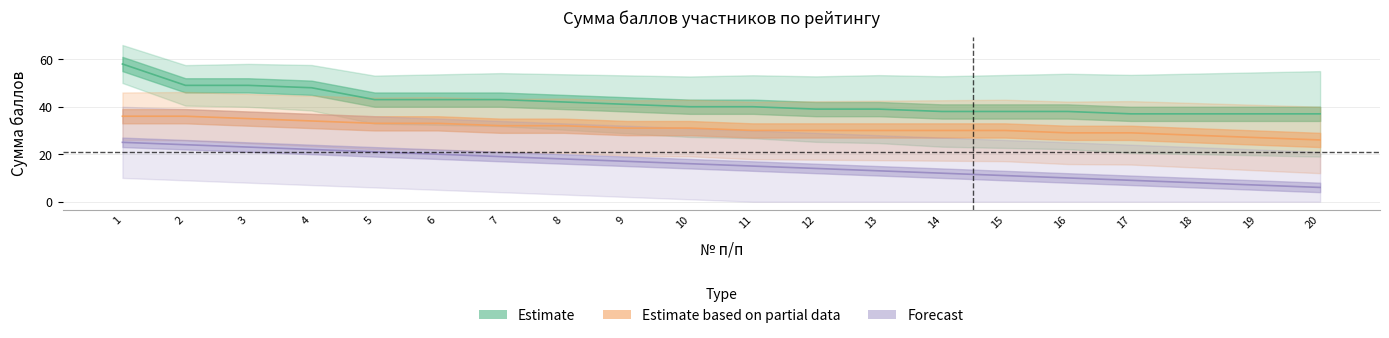

Rank the series by their maximum value, from highest to lowest.

Estimate, Estimate based on partial data, Forecast